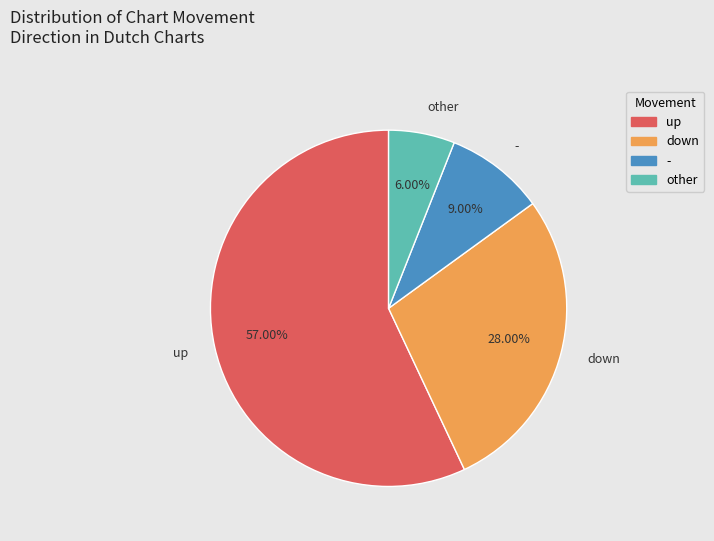

To the nearest percent, what is the difference between the largest and smallest slice percentages?

51%